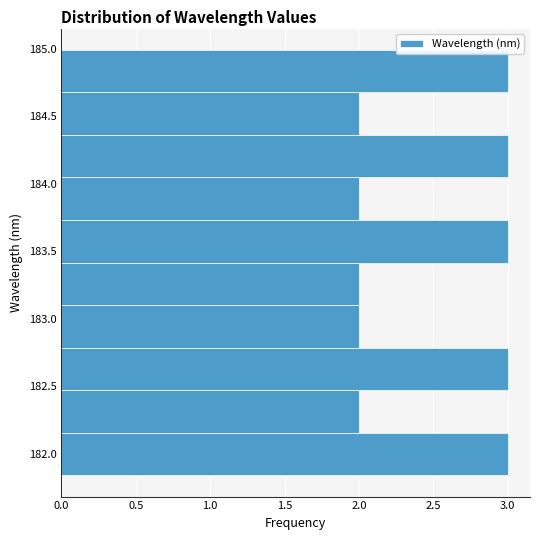

How long is the bar that spans 183.40 to 183.75 on the y-axis? Neither the bar edges nor the lengths are printed on the chart, so give them approximately, as read against the axes.

3